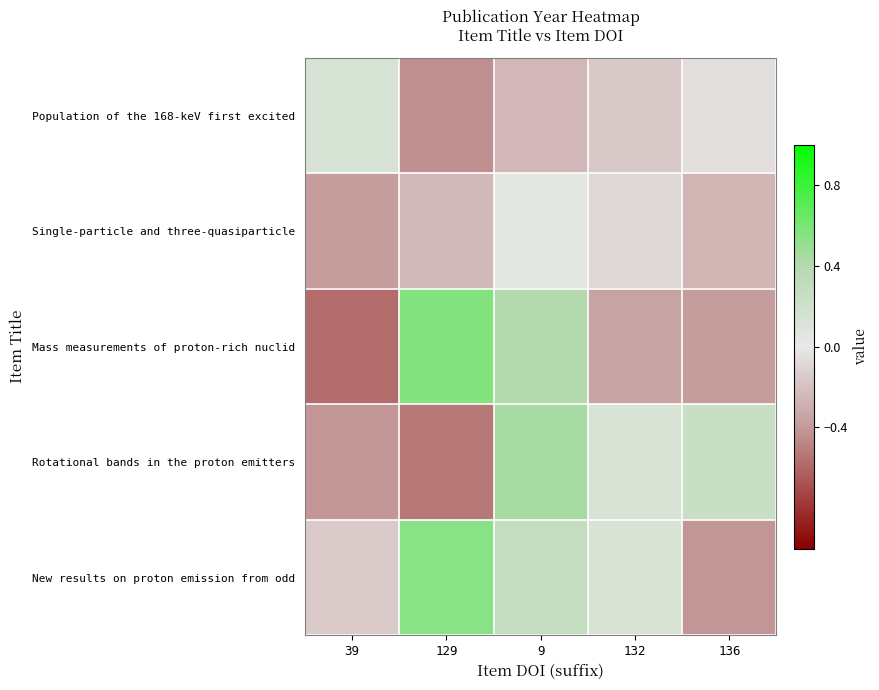

Reading left to right, extract all data points from this chart.

New results on proton emission from odd: 39=-0.2	129=0.5	9=0.3	132=0.1	136=-0.4
Rotational bands in the proton emitters: 39=-0.4	129=-0.5	9=0.4	132=0.1	136=0.2
Mass measurements of proton-rich nuclid: 39=-0.6	129=0.6	9=0.4	132=-0.3	136=-0.4
Single-particle and three-quasiparticle: 39=-0.4	129=-0.2	9=0.0	132=-0.1	136=-0.3
Population of the 168-keV first excited: 39=0.1	129=-0.4	9=-0.2	132=-0.2	136=-0.1